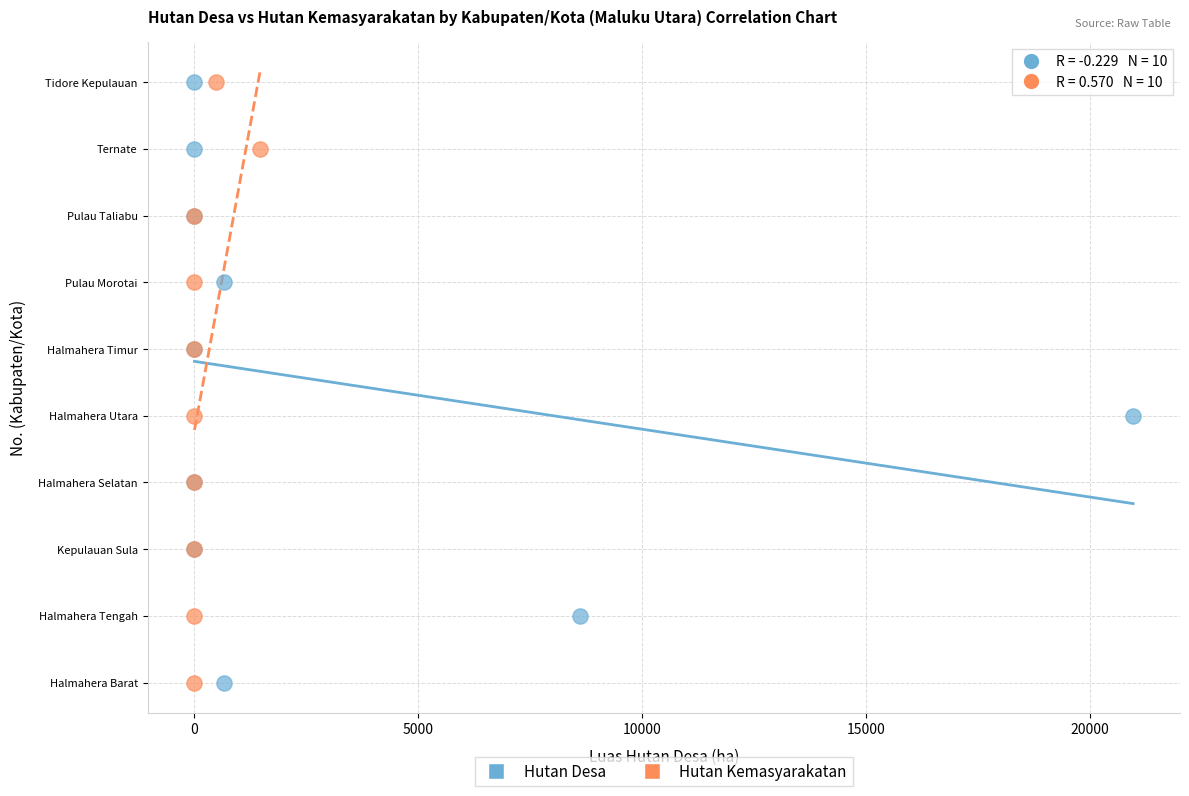

What are all the series names shown in the legend?

Hutan Desa, Hutan Kemasyarakatan